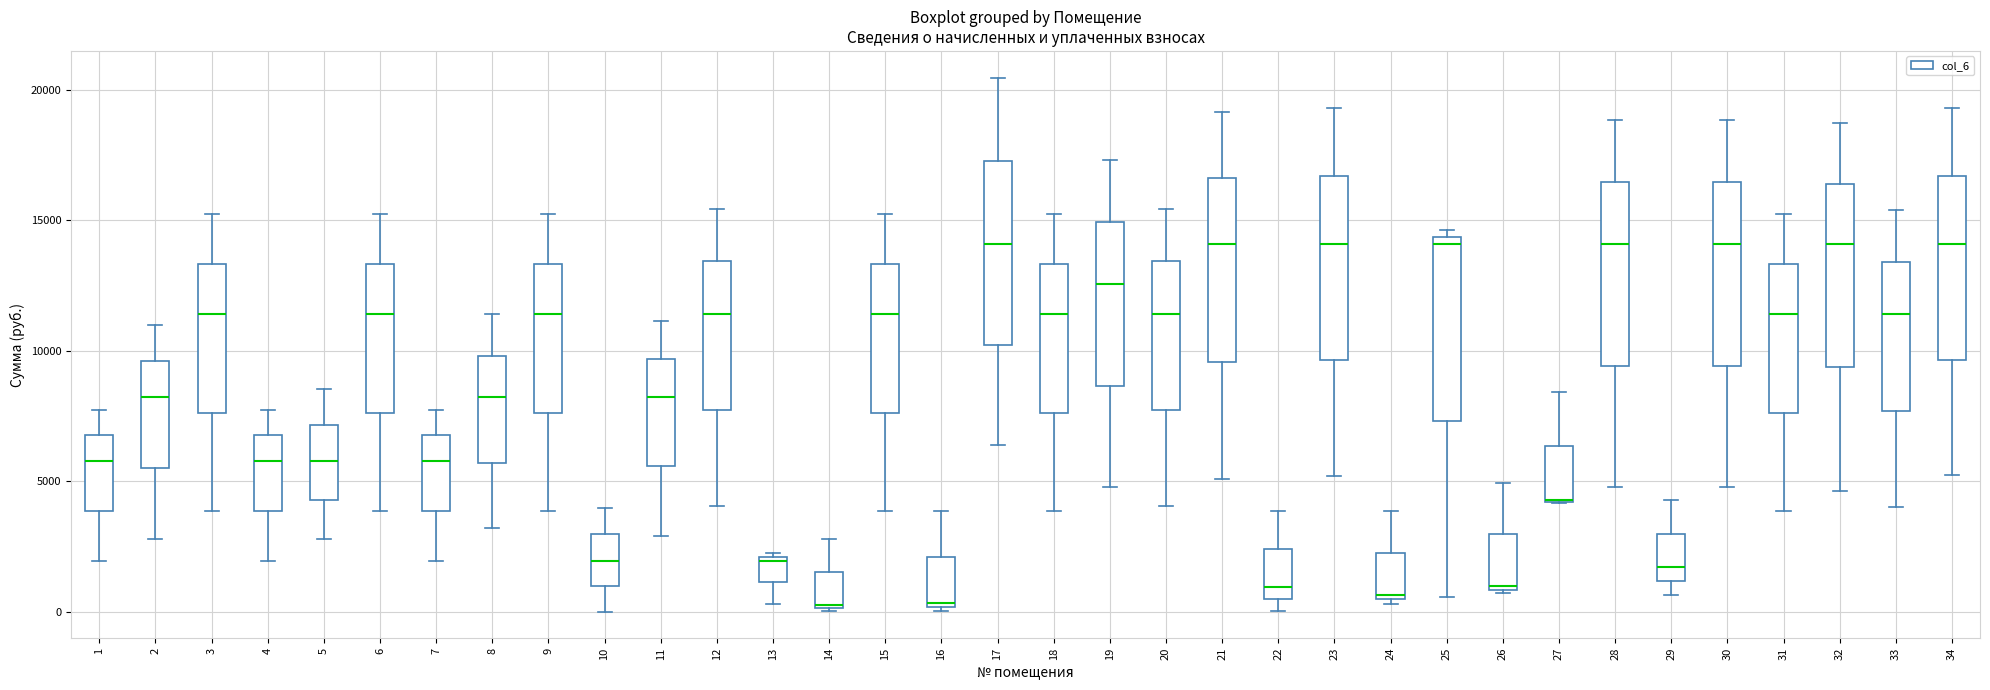

Reading left to right, transcribe this box plot: for each box, give where its median line is, the range the box spans, and where its two whiskers end, as read against the y-axis. The values are not printed on the chart, so give them approximately, as read against the axis.

1: median 6000, box 4000 to 7000, whiskers 2000 to 7500
2: median 8000, box 5500 to 9500, whiskers 3000 to 11000
3: median 11500, box 7500 to 13500, whiskers 4000 to 15500
4: median 6000, box 4000 to 7000, whiskers 2000 to 7500
5: median 6000, box 4500 to 7000, whiskers 3000 to 8500
6: median 11500, box 7500 to 13500, whiskers 4000 to 15500
7: median 6000, box 4000 to 7000, whiskers 2000 to 7500
8: median 8000, box 5500 to 10000, whiskers 3000 to 11500
9: median 11500, box 7500 to 13500, whiskers 4000 to 15500
10: median 2000, box 1000 to 3000, whiskers 0 to 4000
11: median 8000, box 5500 to 9500, whiskers 3000 to 11000
12: median 11500, box 7500 to 13500, whiskers 4000 to 15500
13: median 2000, box 1000 to 2000, whiskers 500 to 2000
14: median 0, box 0 to 1500, whiskers 0 to 3000
15: median 11500, box 7500 to 13500, whiskers 4000 to 15500
16: median 500, box 0 to 2000, whiskers 0 (just below the box's lower edge) to 4000
17: median 14000, box 10000 to 17500, whiskers 6500 to 20500
18: median 11500, box 7500 to 13500, whiskers 4000 to 15500
19: median 12500, box 8500 to 15000, whiskers 5000 to 17500
20: median 11500, box 7500 to 13500, whiskers 4000 to 15500
21: median 14000, box 9500 to 16500, whiskers 5000 to 19000
22: median 1000, box 500 to 2500, whiskers 0 to 4000
23: median 14000, box 9500 to 16500, whiskers 5000 to 19500
24: median 500 (just above the box's lower edge), box 500 to 2000, whiskers 500 (just below the box's lower edge) to 4000
25: median 14000, box 7500 to 14500, whiskers 500 to 14500 (just above the box's upper edge)
26: median 1000, box 1000 to 3000, whiskers 500 to 5000
27: median 4500 (drawn on the box's lower edge), box 4000 to 6500, whiskers 4000 to 8500
28: median 14000, box 9500 to 16500, whiskers 5000 to 19000
29: median 1500, box 1000 to 3000, whiskers 500 to 4500
30: median 14000, box 9500 to 16500, whiskers 5000 to 19000
31: median 11500, box 7500 to 13500, whiskers 4000 to 15500
32: median 14000, box 9500 to 16500, whiskers 4500 to 18500
33: median 11500, box 7500 to 13500, whiskers 4000 to 15500
34: median 14000, box 9500 to 16500, whiskers 5000 to 19500